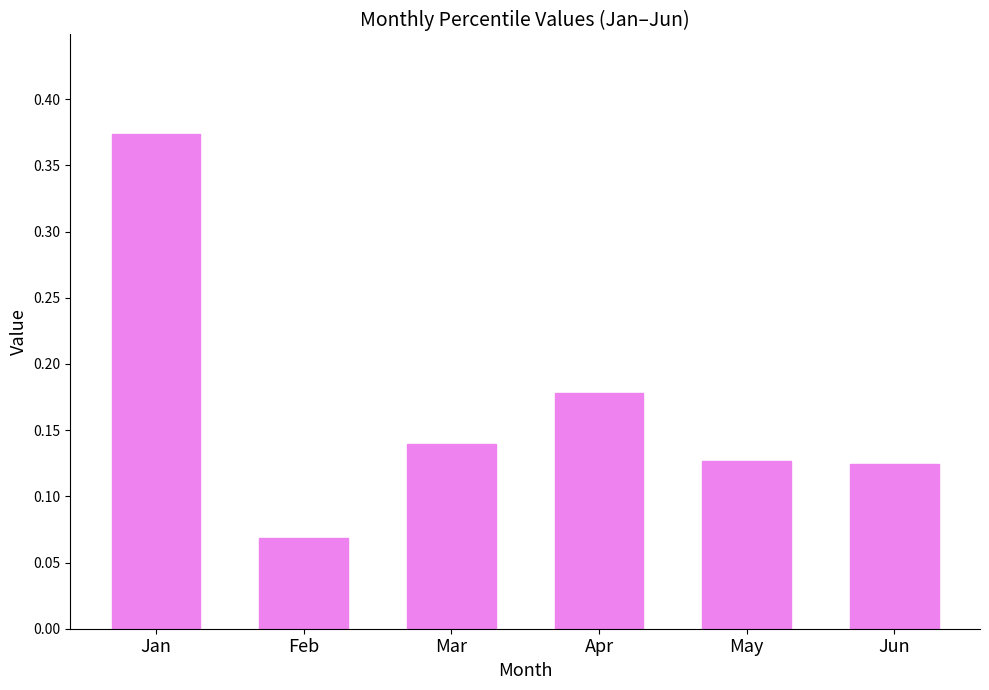

At which category does the chart reach its peak across all series?

Jan